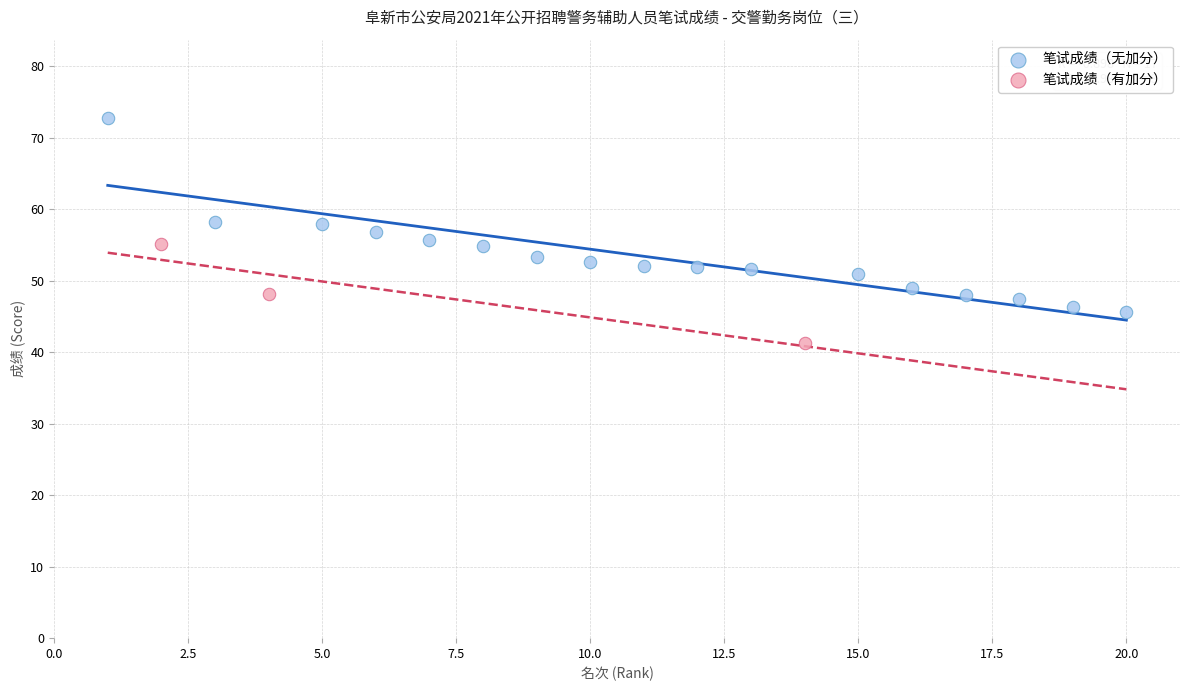

Which series has the largest Y range (max minus min)?

笔试成绩（无加分）